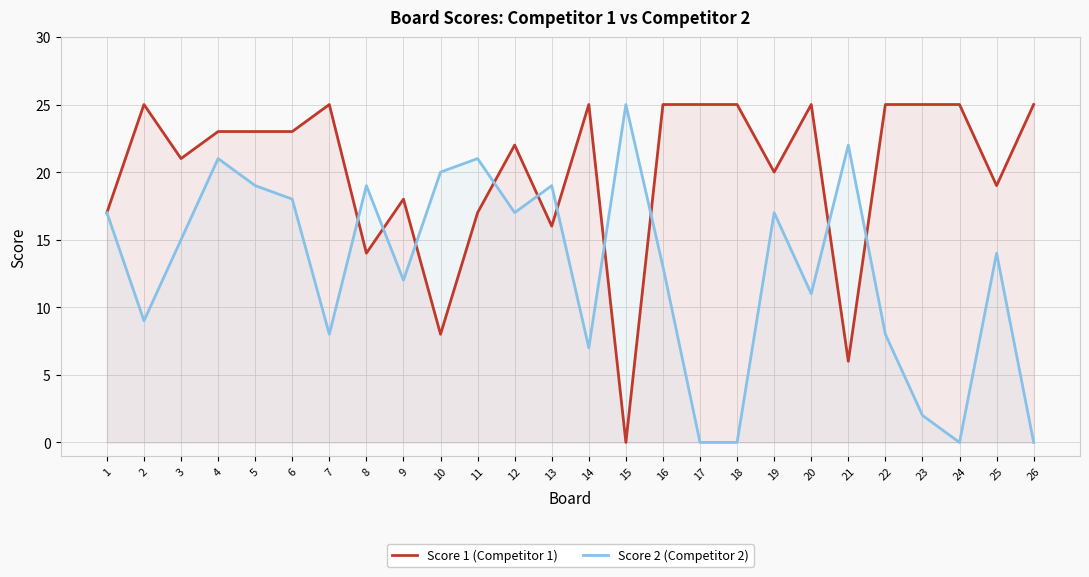

Read the Score 1 (Competitor 1) value at 13, to the nearest 5.

15